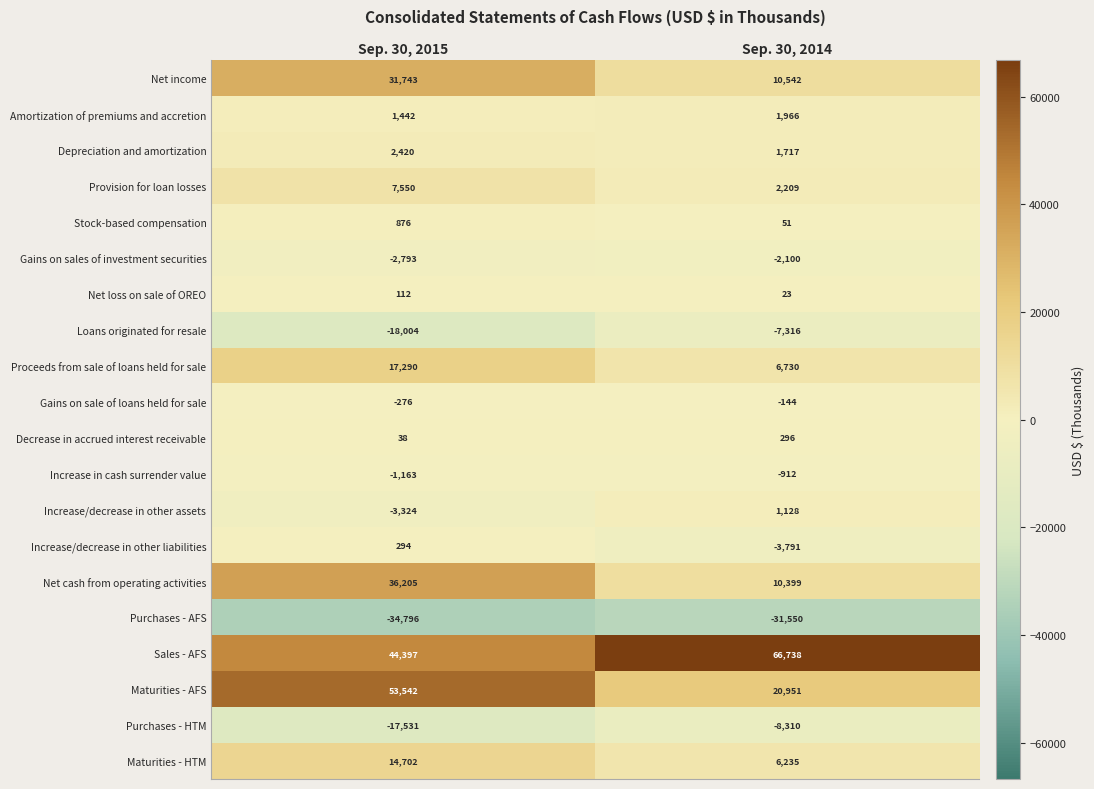

The value of Proceeds from sale of loans held for sale at Sep. 30, 2014 is 6730. True or false?

True